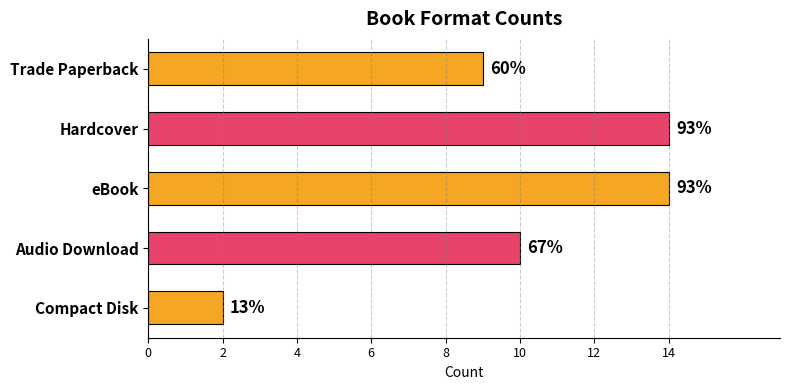

Does the chart contain any negative values?

No